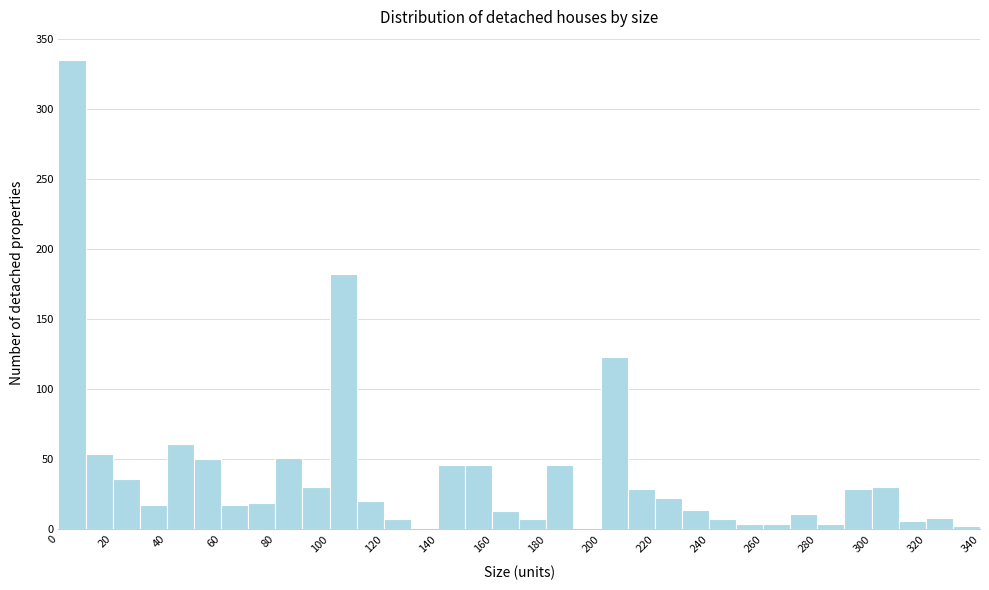

Over which range of the x-axis is the bar tallest?

0 to 10